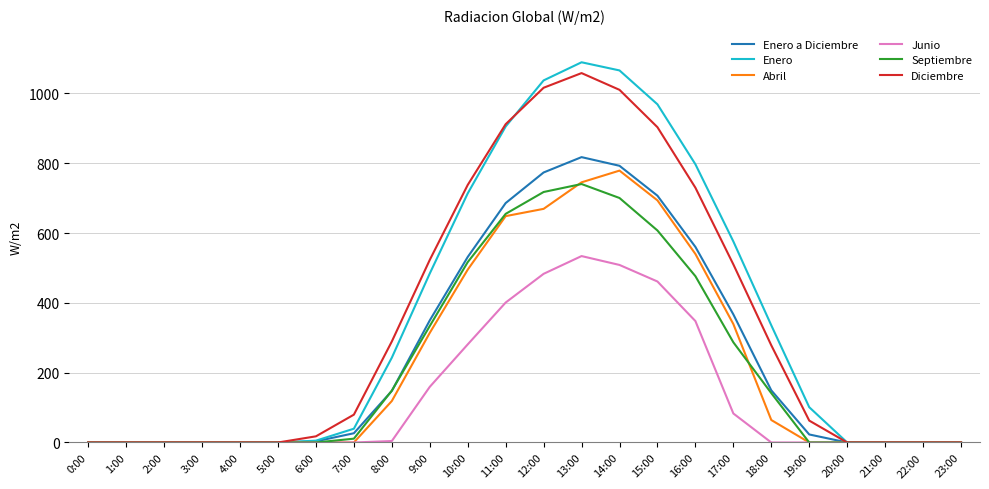

At which label does Enero reach its peak?

13:00